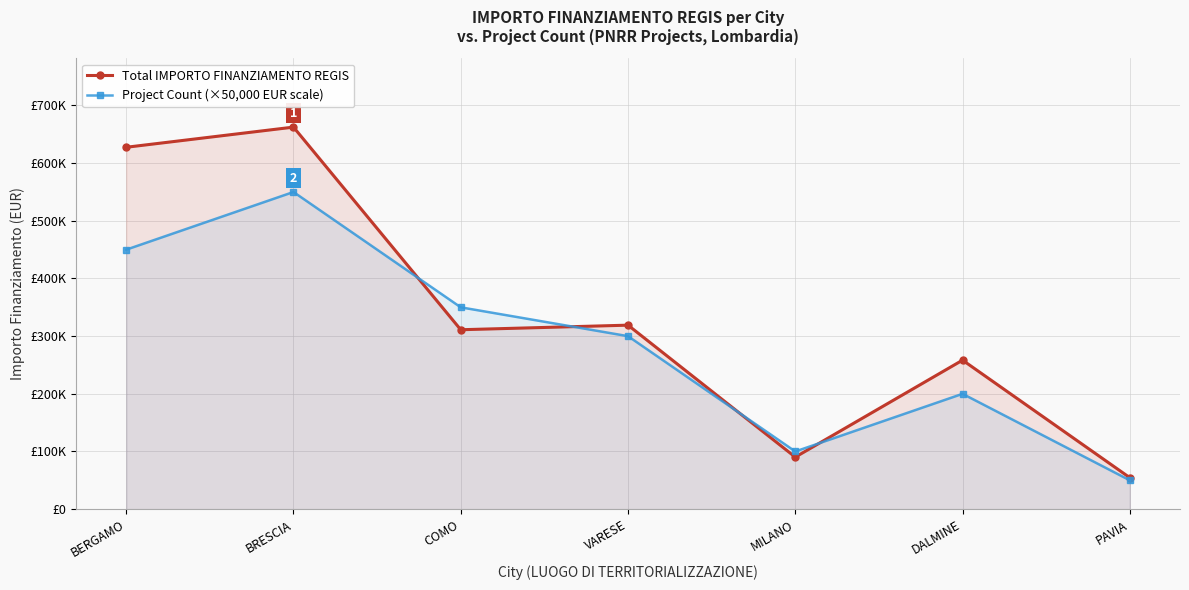

Does the chart have visible grid lines?

Yes